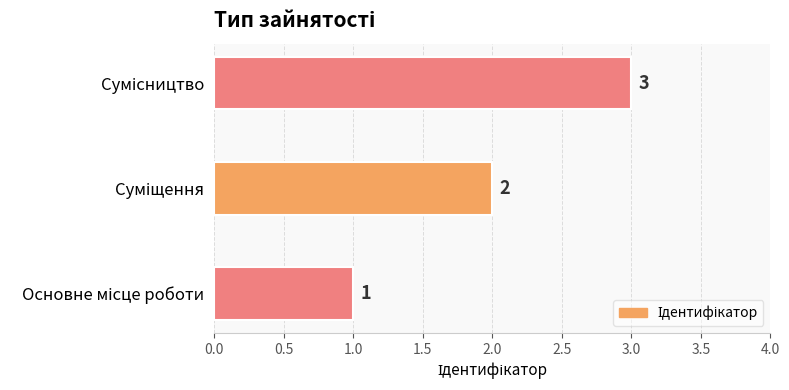

Count the values in the range 1 to 3.

3